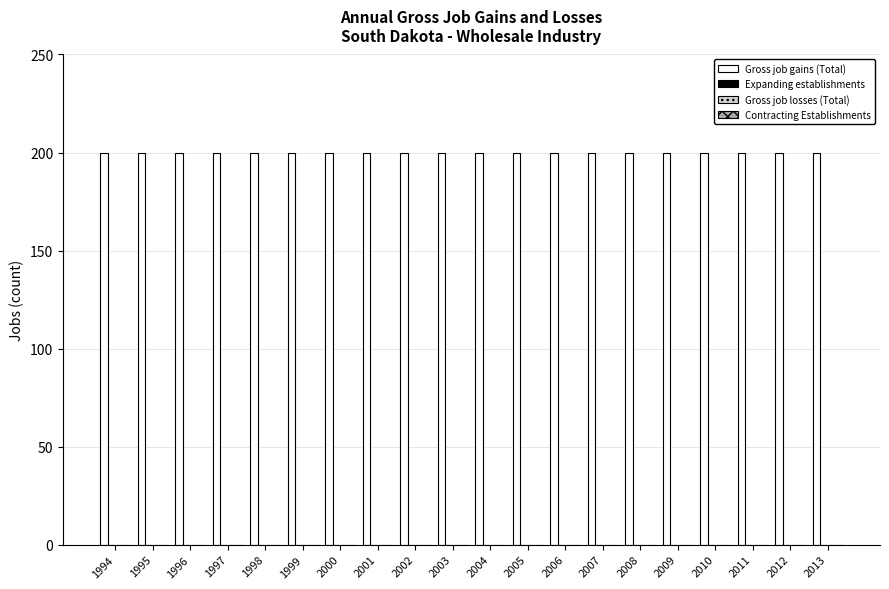

How many data points does each series have?

20